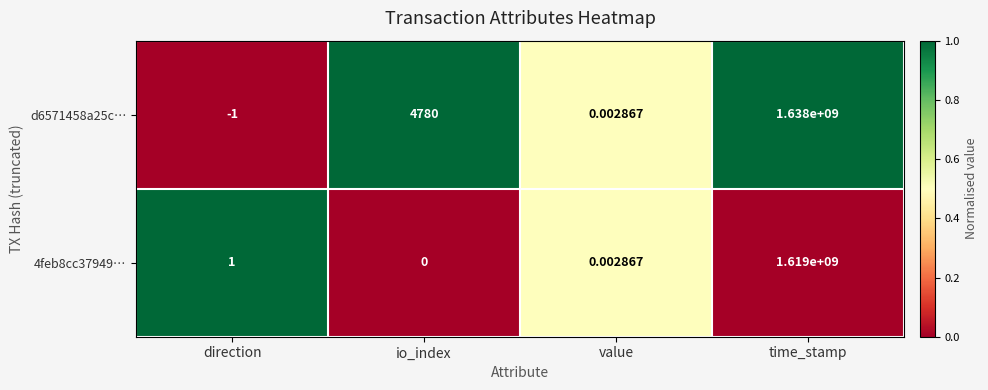

What is the greatest value displayed?

1638000000.0